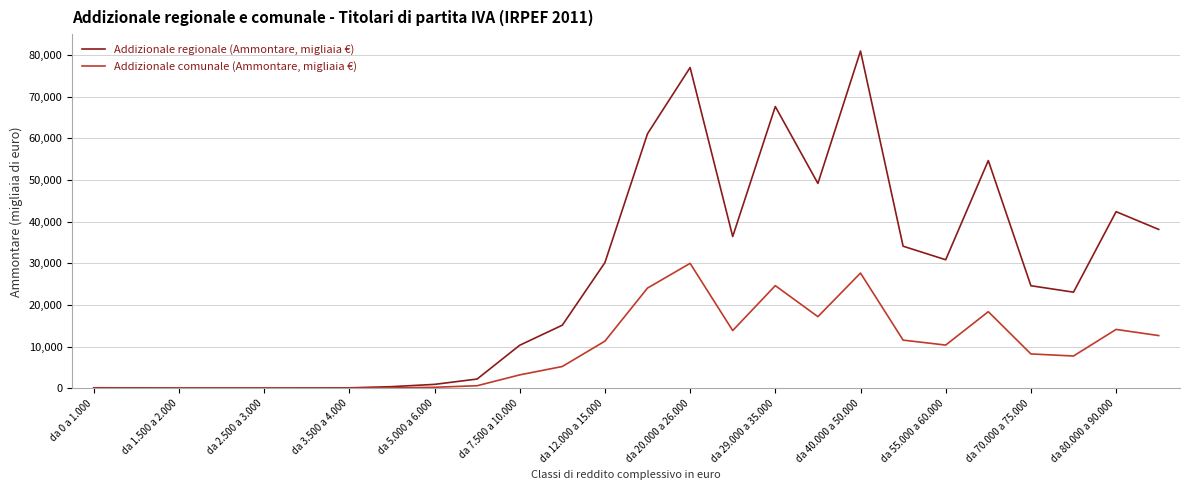

What is the sum of all Addizionale comunale (Ammontare, migliaia €) values?

242120